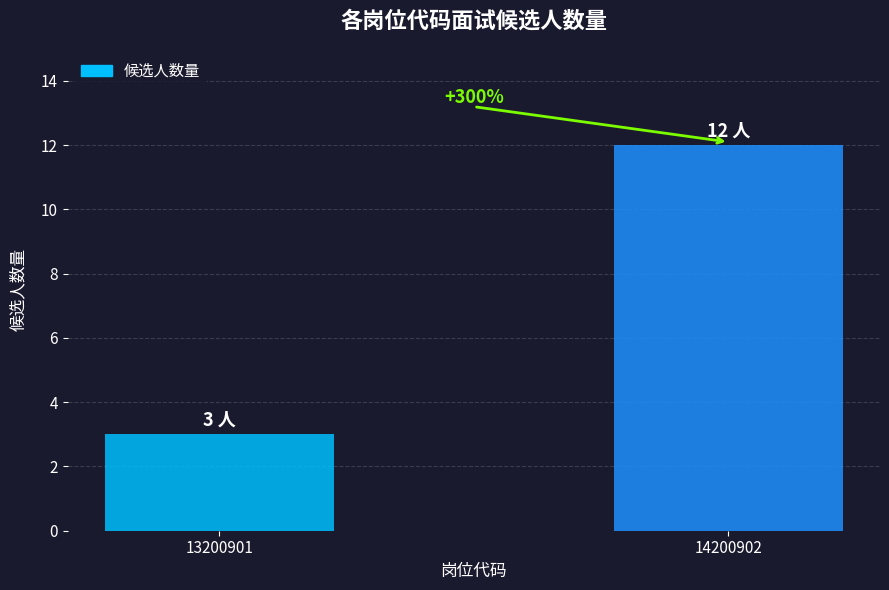

Which has a higher value, 13200901 or 14200902?

14200902